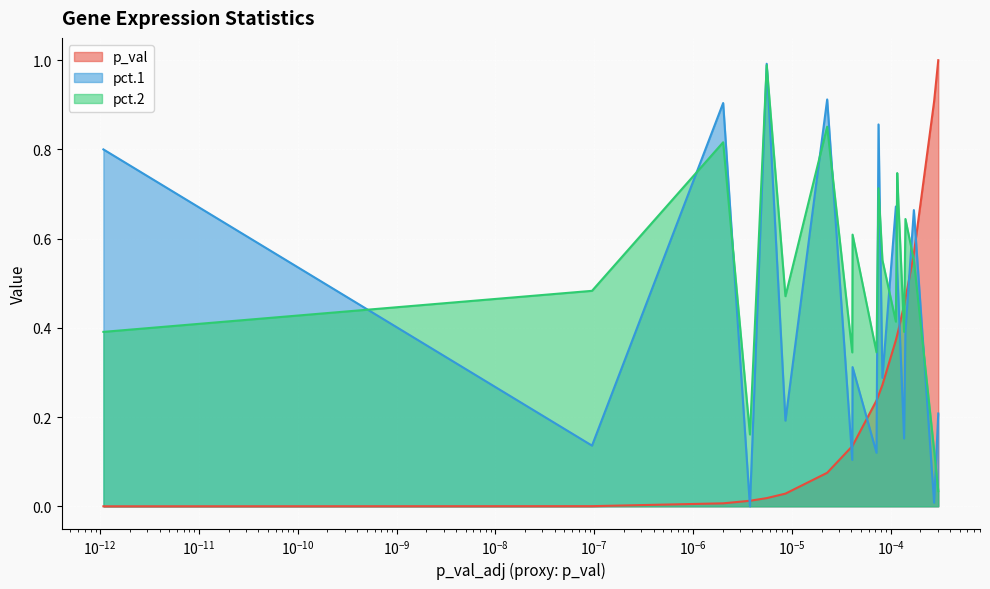

List the series in order of their peak value, lowest first.

pct.2, pct.1, p_val